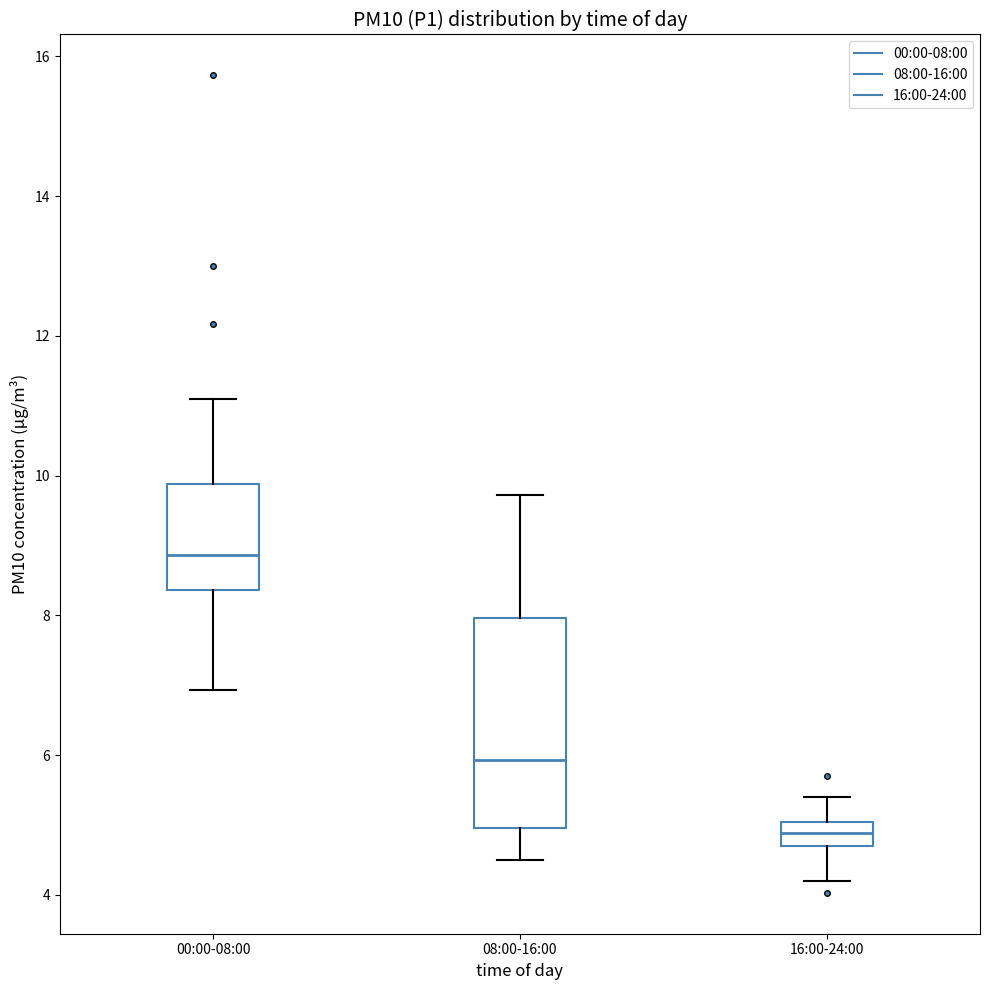

Reading left to right, read every box against the y-axis: the position of its median line, the range the box covers, and the ends of its whiskers. The values are not printed on the chart, so give them approximately, as read against the axis.

00:00-08:00: median 8.8, box 8.4 to 9.8, whiskers 7.0 to 11.2
08:00-16:00: median 6.0, box 5.0 to 8.0, whiskers 4.6 to 9.8
16:00-24:00: median 4.8 (inside the box), box 4.8 to 5.0, whiskers 4.2 to 5.4